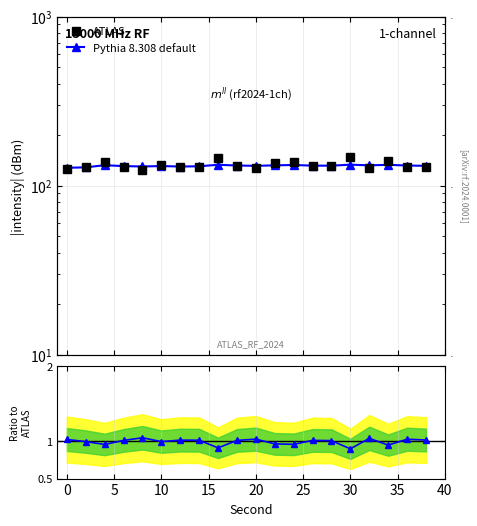

Is this an area chart (filled region under the line)?

No